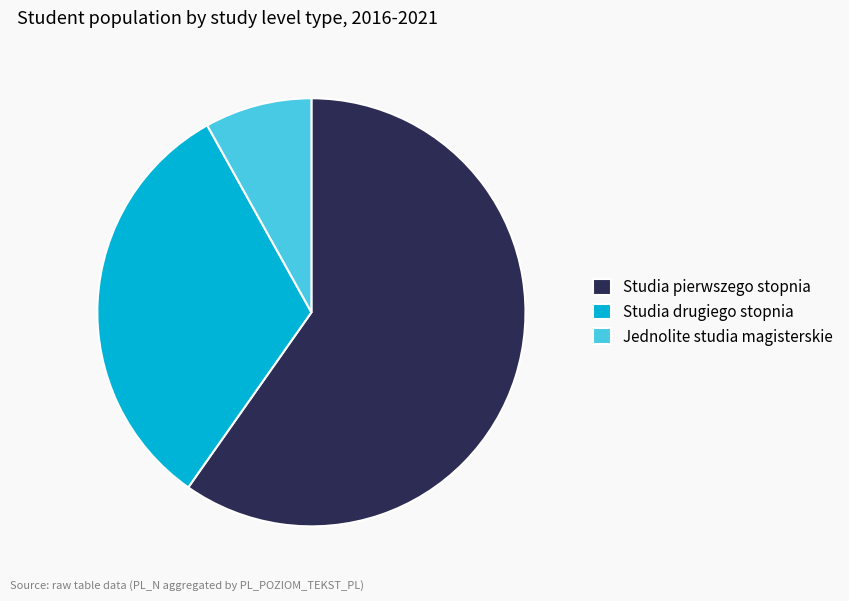

Which category has the smallest portion of the pie?

Jednolite studia magisterskie